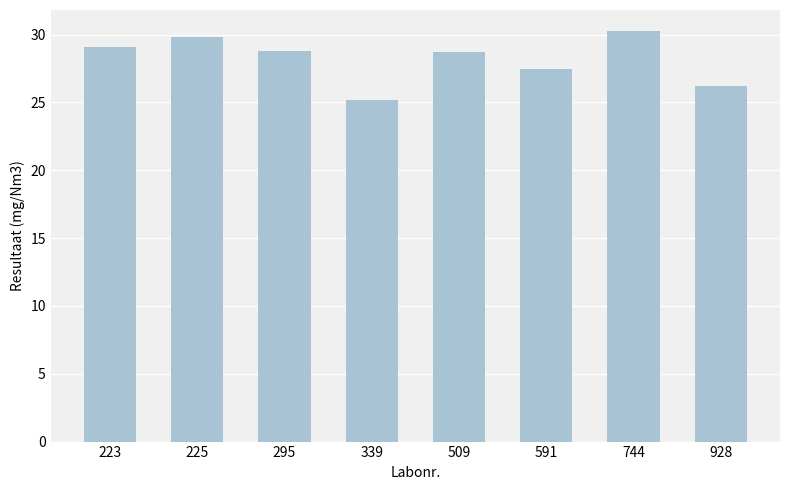

Which has a higher value, 928 or 509?

509